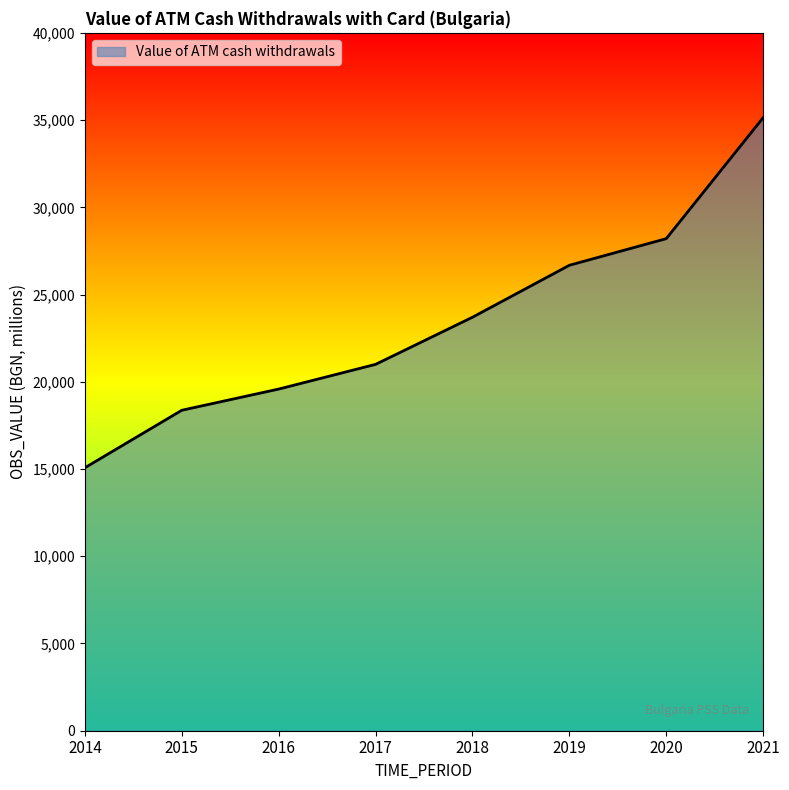

Is it true that the value at 2016 is 32284.8?

False